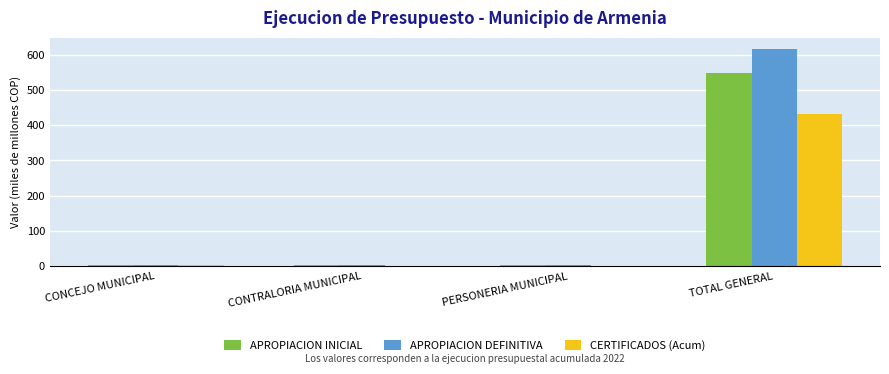

What are all the series names shown in the legend?

APROPIACION INICIAL, APROPIACION DEFINITIVA, CERTIFICADOS (Acum)